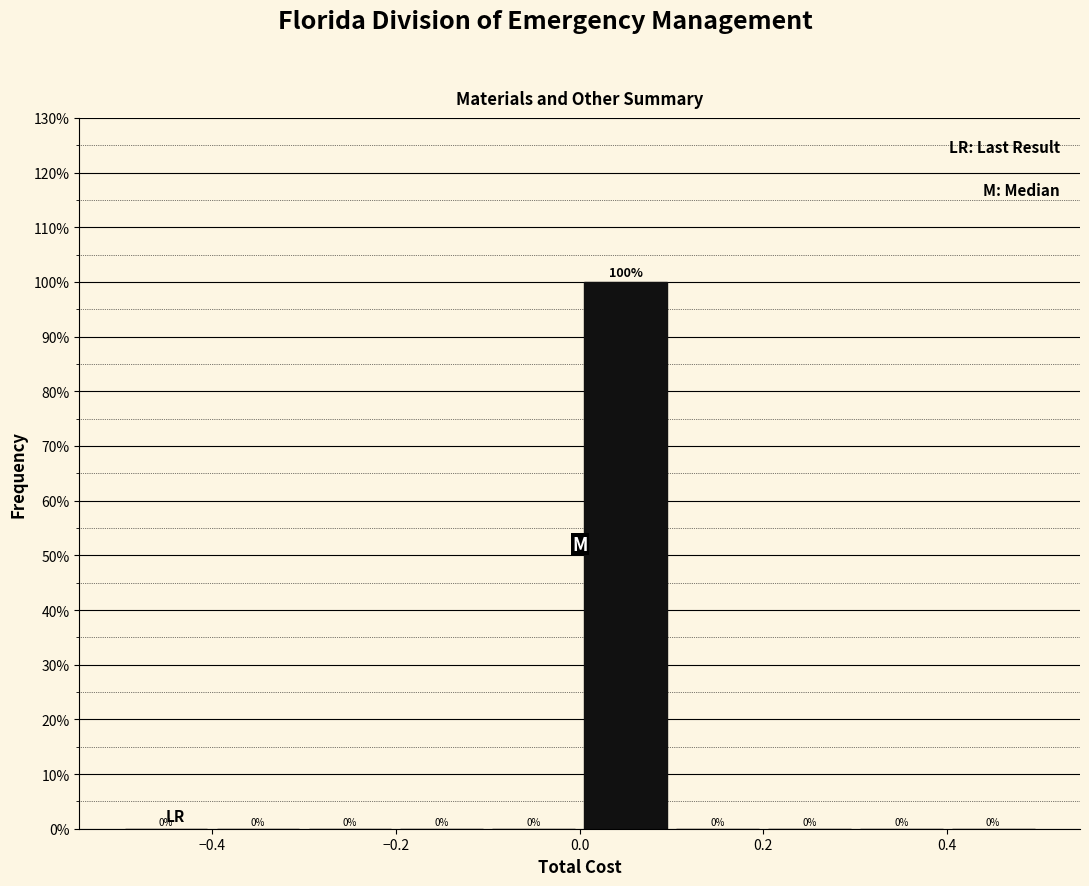

Reading left to right, transcribe this chart: for each bar, give the range it covers on the x-axis and its height.

-0.5 to -0.4: 0
-0.4 to -0.3: 0
-0.3 to -0.2: 0
-0.2 to -0.1: 0
-0.1 to 0.0: 0
0.0 to 0.1: 100
0.1 to 0.2: 0
0.2 to 0.3: 0
0.3 to 0.4: 0
0.4 to 0.5: 0